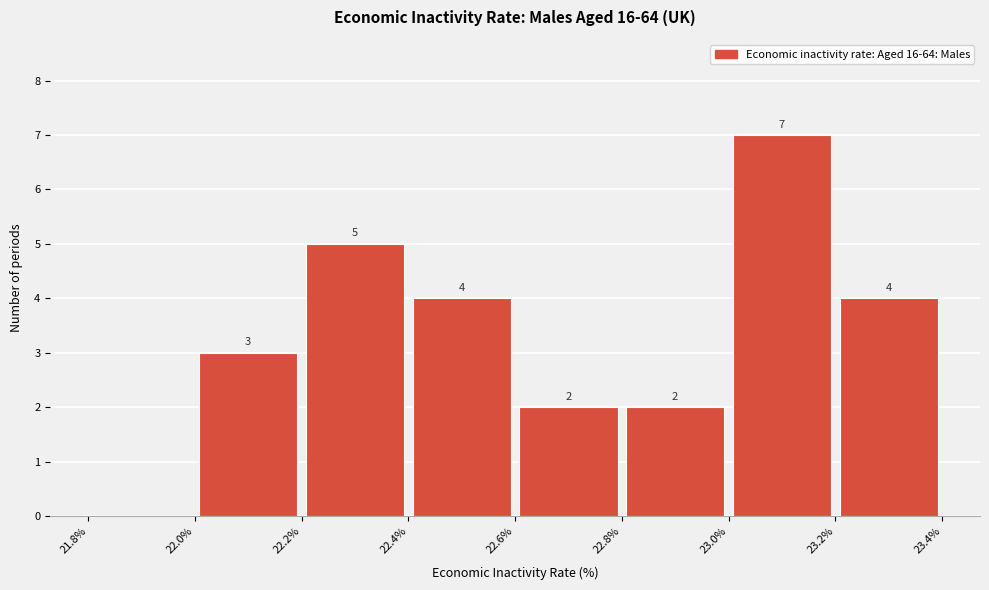

Which range on the x-axis has the tallest bar?

23.0% to 23.2%